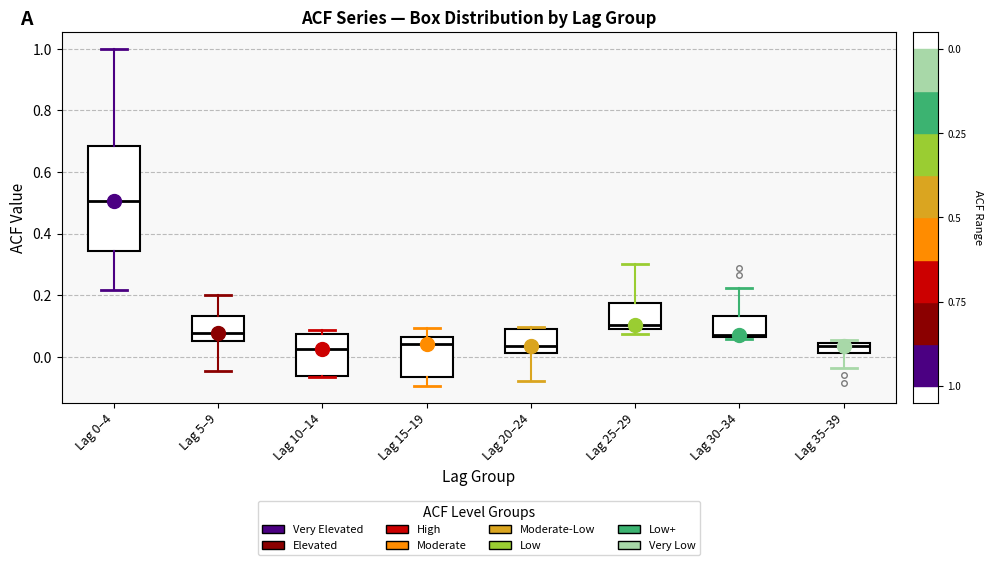

Where is the upper edge of the box for Lag 5–9 on the y-axis? The values are not printed on the chart, so give them approximately, as read against the axis.

0.14